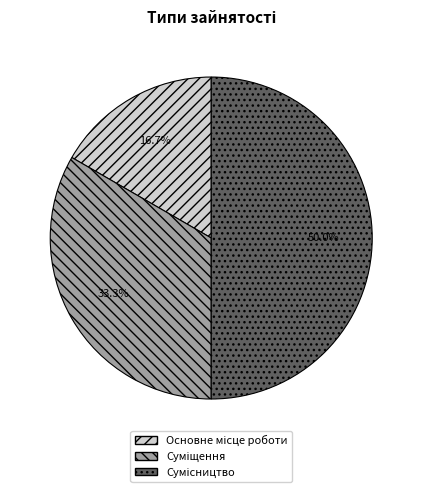

To the nearest percent, what percentage of the pie is Основне місце роботи?

17%